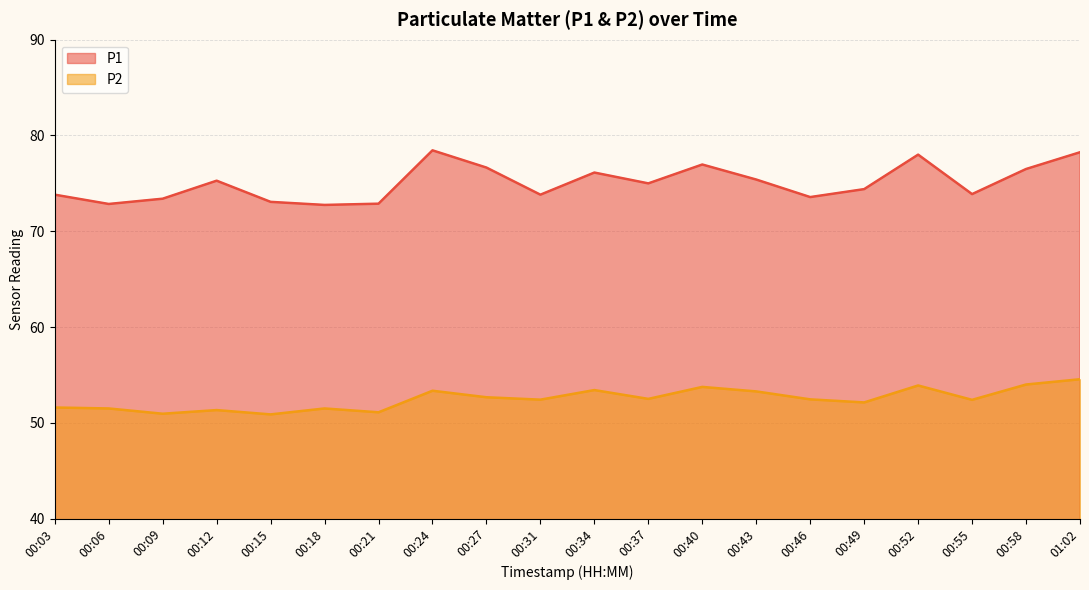

True or false: P2 and P1 cross at least once.

False